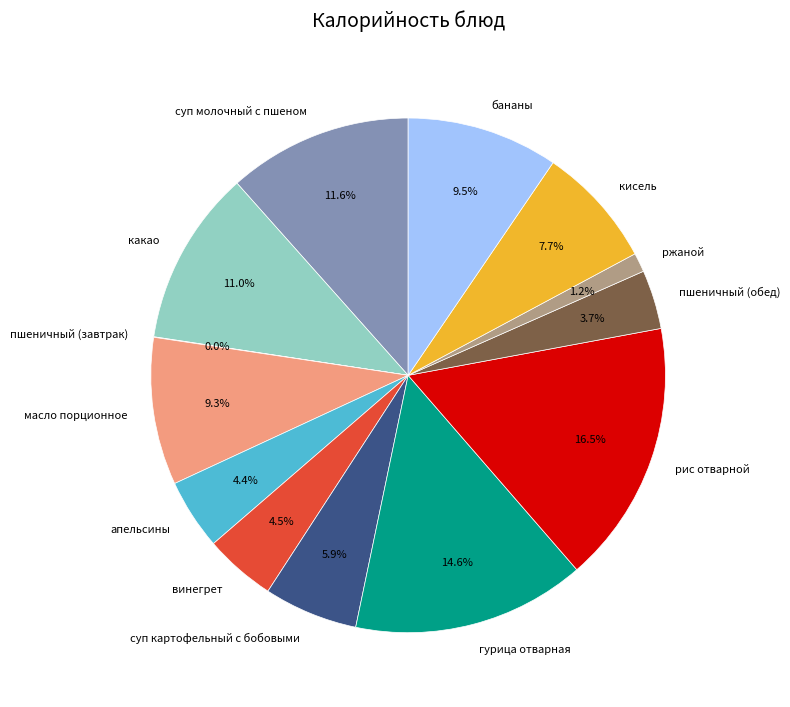

Approximately how many times larger is the value at пшеничный (обед) compared to гурица отварная?

0.3